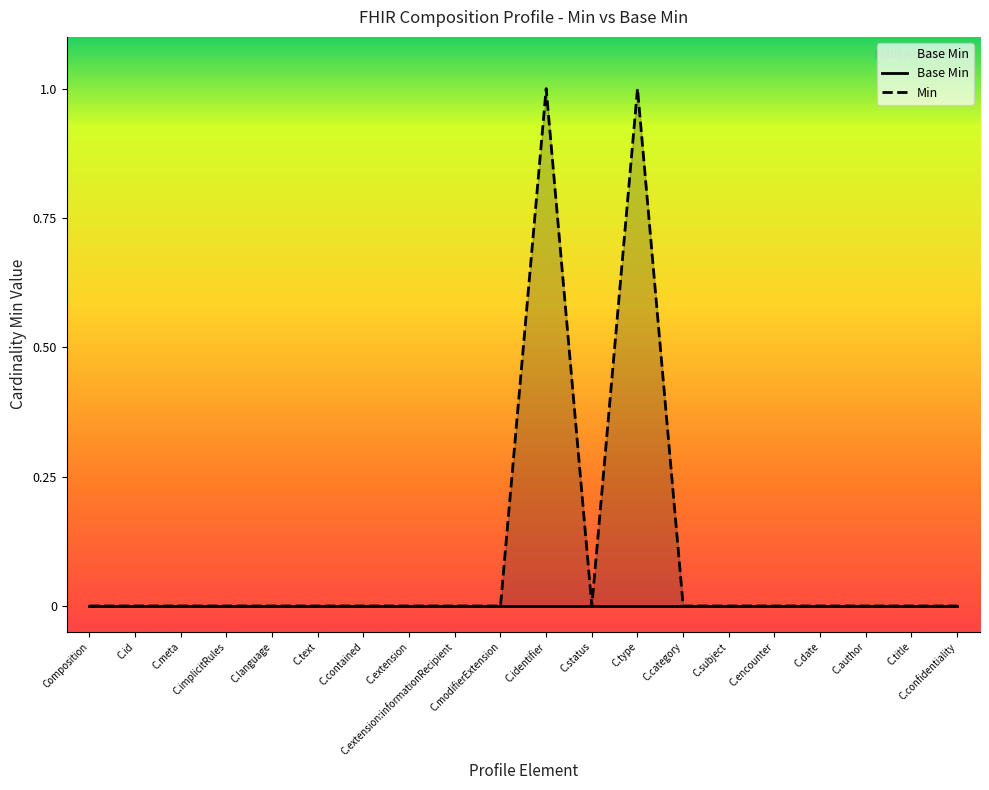

Reading left to right, transcribe all the data shown in this chart.

Base Min: Composition=0	C.id=0	C.meta=0	C.implicitRules=0	C.language=0	C.text=0	C.contained=0	C.extension=0	C.extension:informationRecipient=0	C.modifierExtension=0	C.identifier=0	C.status=0	C.type=0	C.category=0	C.subject=0	C.encounter=0	C.date=0	C.author=0	C.title=0	C.confidentiality=0
Min: Composition=0	C.id=0	C.meta=0	C.implicitRules=0	C.language=0	C.text=0	C.contained=0	C.extension=0	C.extension:informationRecipient=0	C.modifierExtension=0	C.identifier=1	C.status=0	C.type=1	C.category=0	C.subject=0	C.encounter=0	C.date=0	C.author=0	C.title=0	C.confidentiality=0